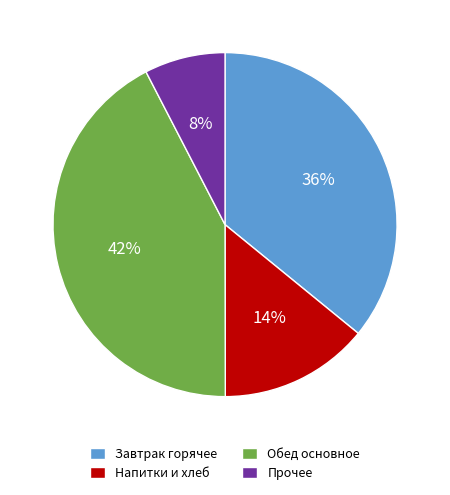

Is there any slice that represents more than half of the pie?

No